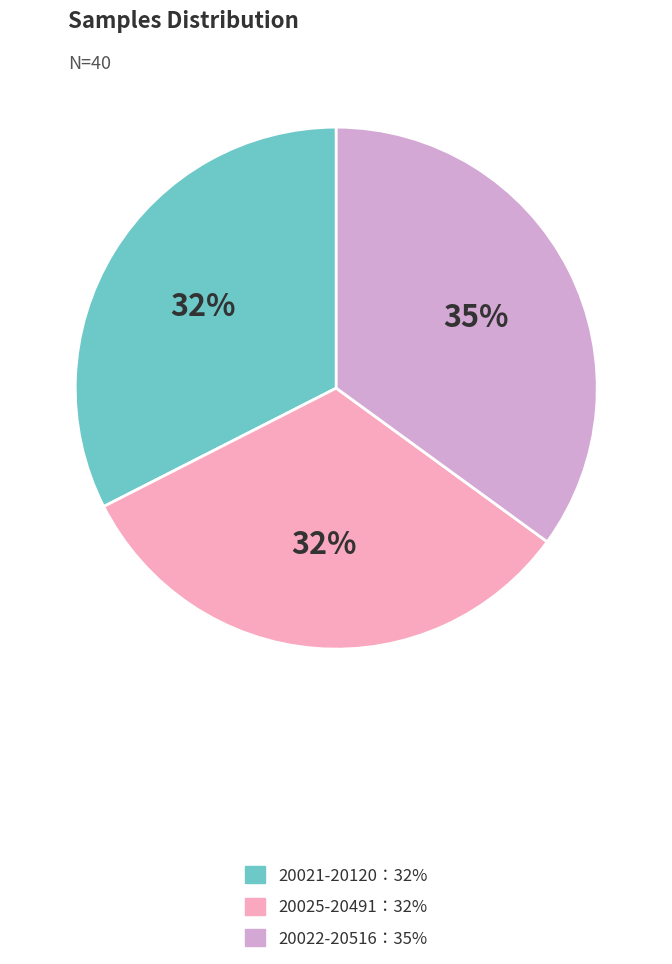

To the nearest percent, what is the average slice percentage?

33%